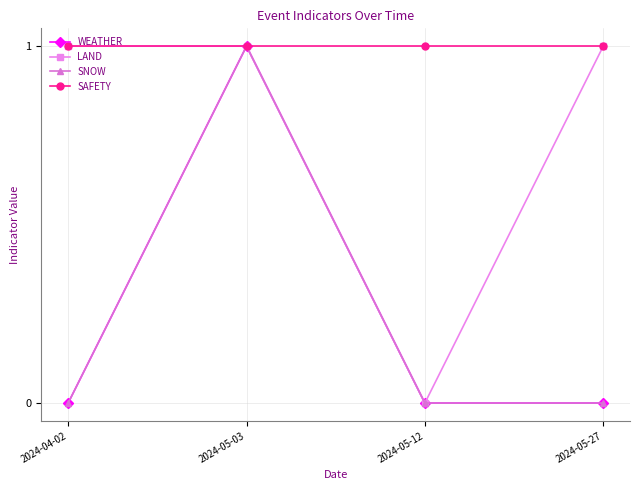

Is this an area chart (filled region under the line)?

No